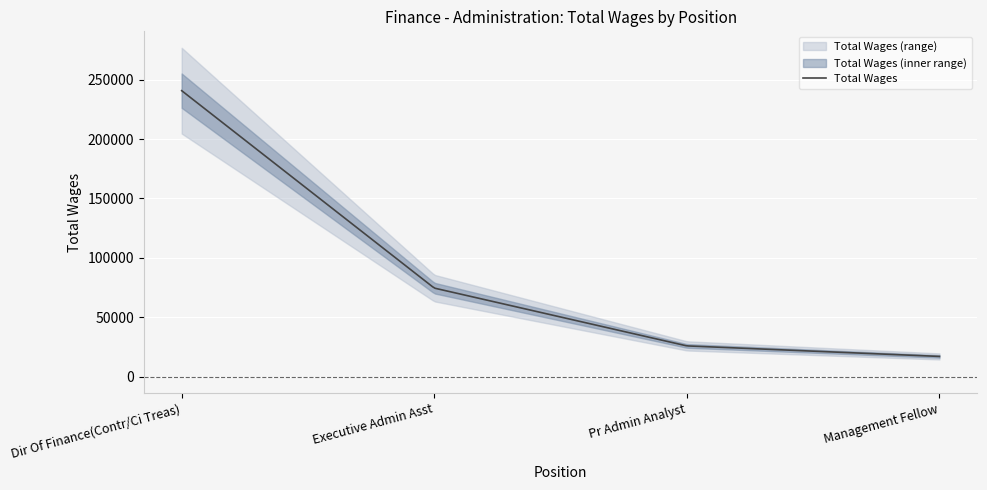

True or false: the data shows 25871 at Pr Admin Analyst.

True